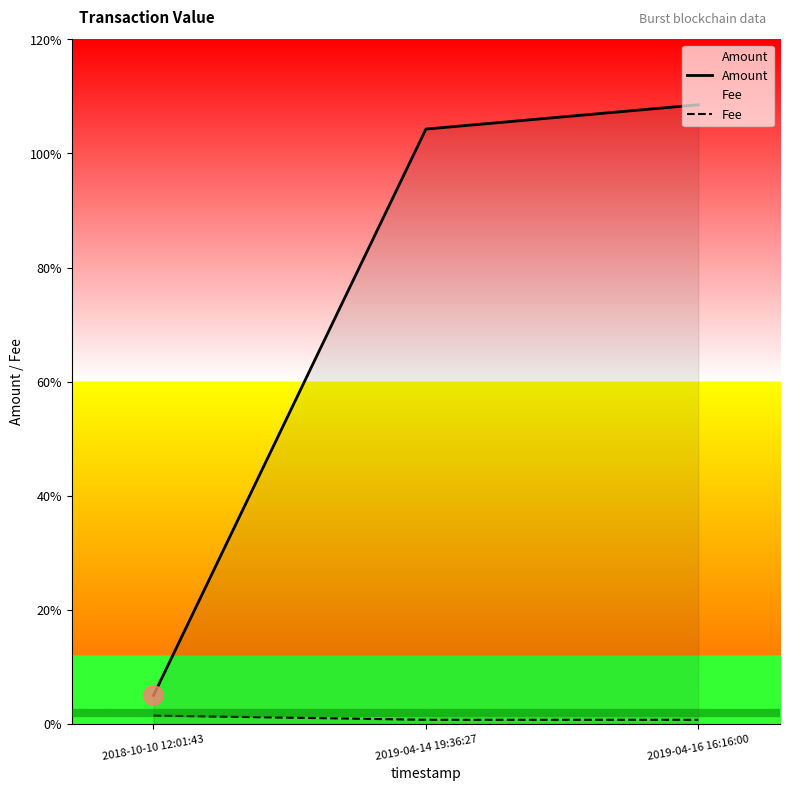

Between 2018-10-10 12:01:43 and 2019-04-16 16:16:00, which series saw the biggest shift?

Amount